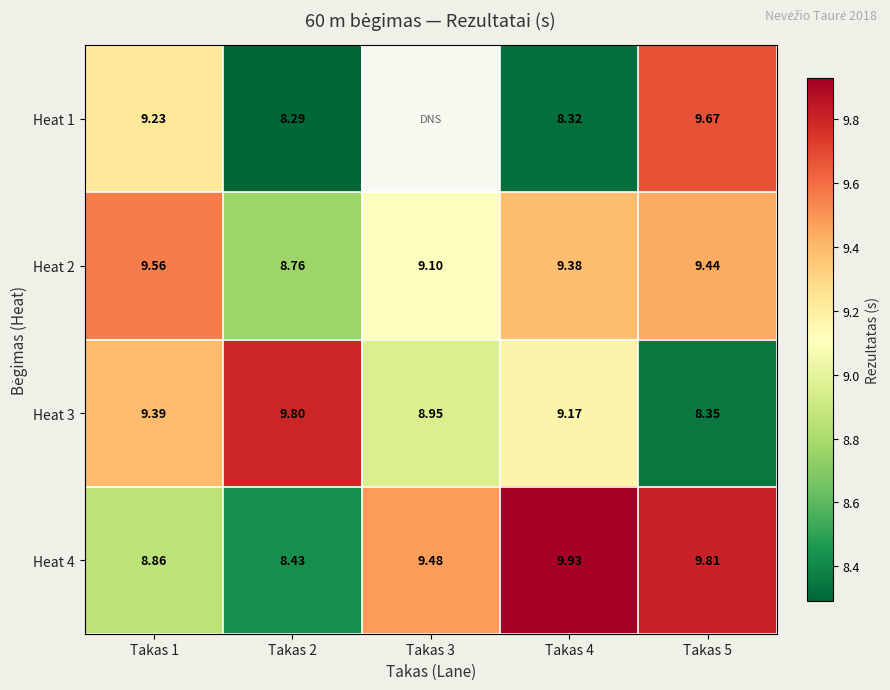

What is the minimum value shown in the chart?

8.3